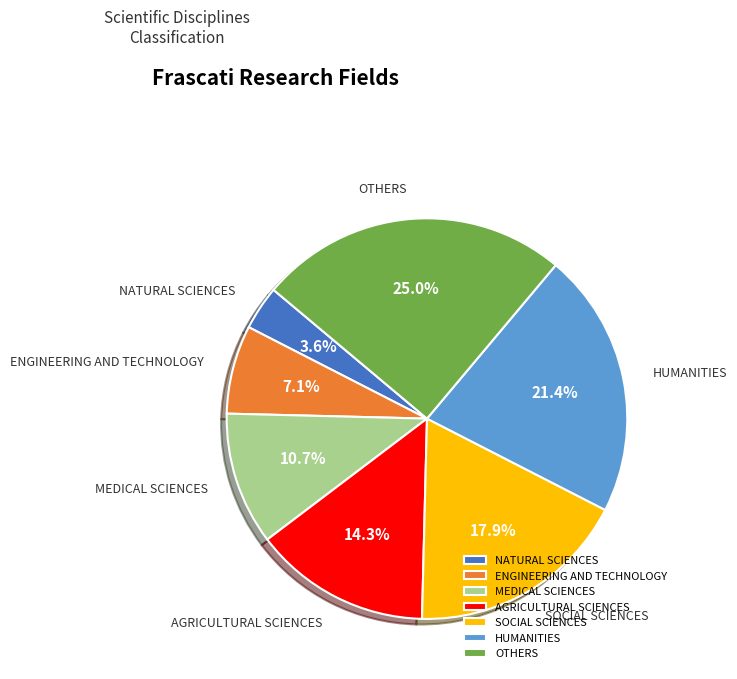

Does OTHERS represent more than half of the total?

No